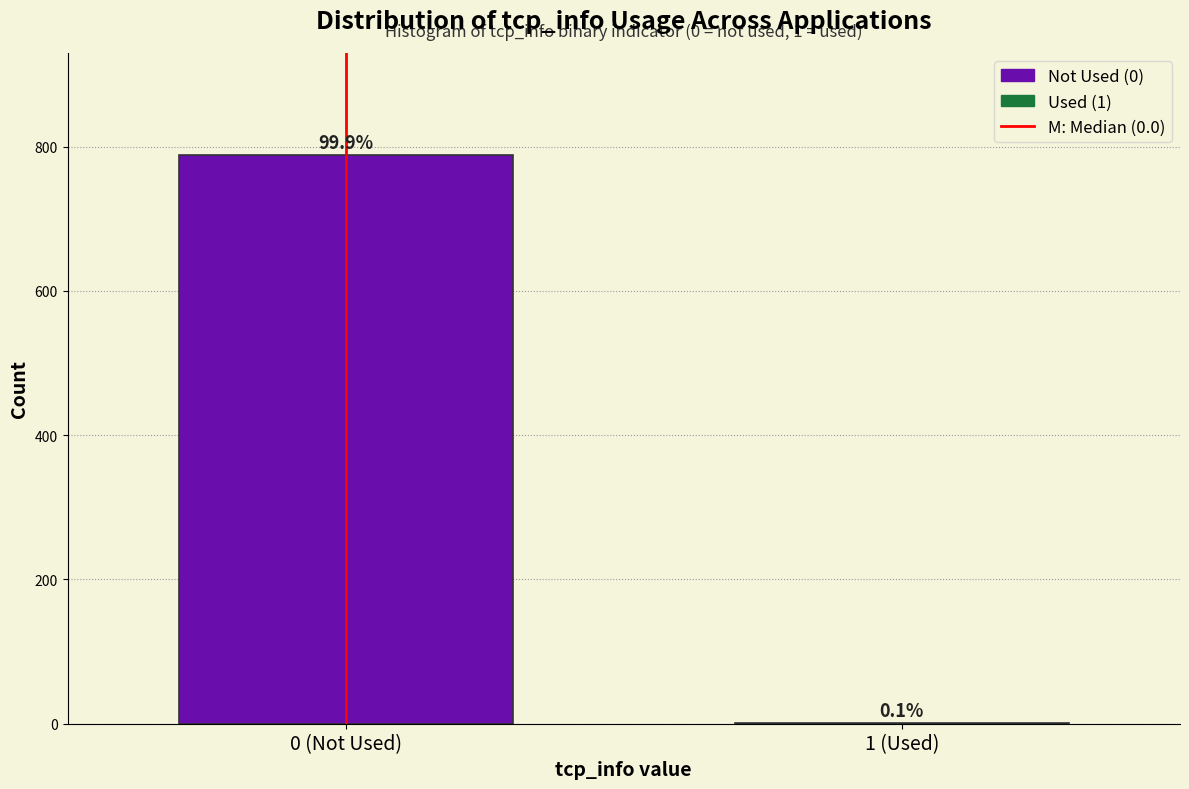

Are the bars horizontal?

No